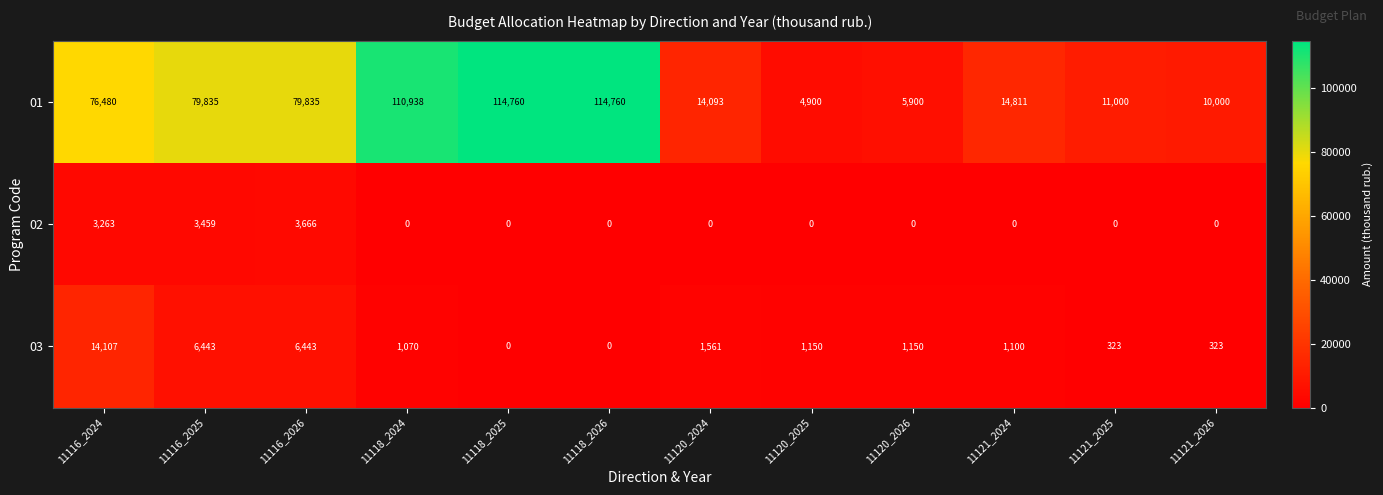

Is it true that 01 equals 1043 at 11120_2025?

False